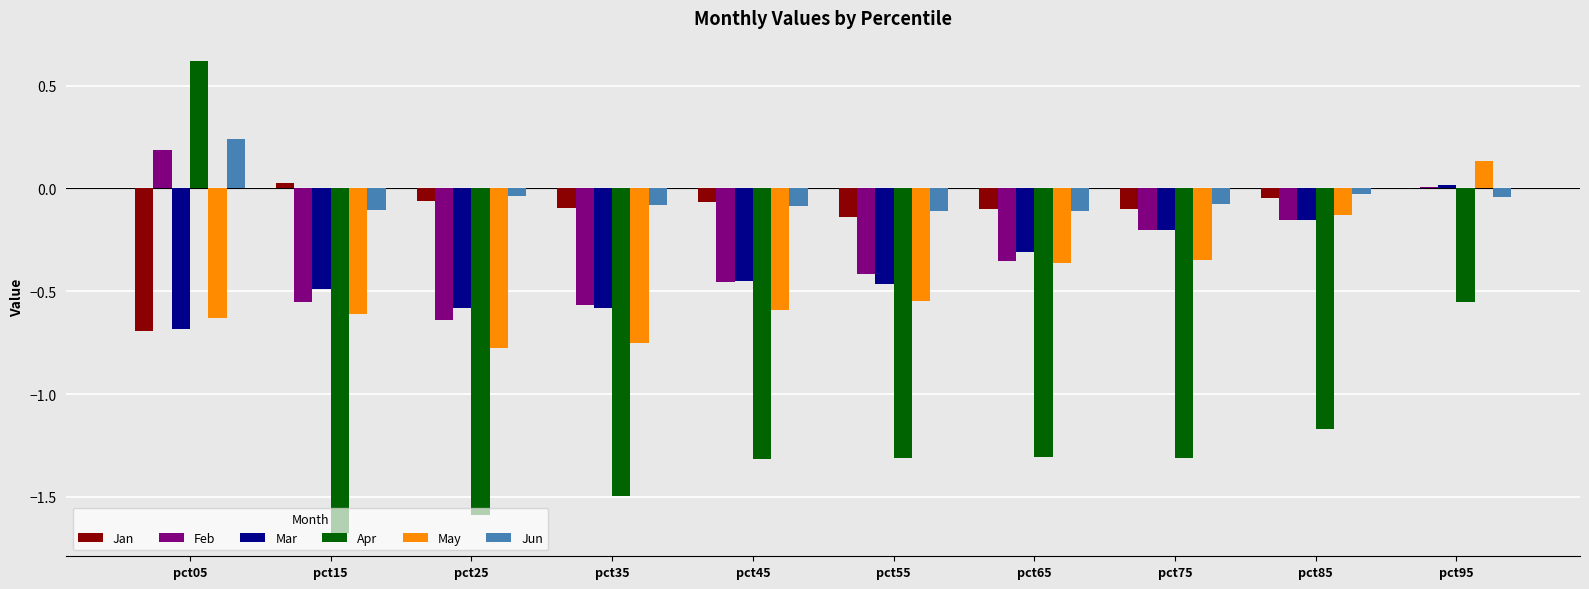

What is the total value across all series at pct55?

-3.0